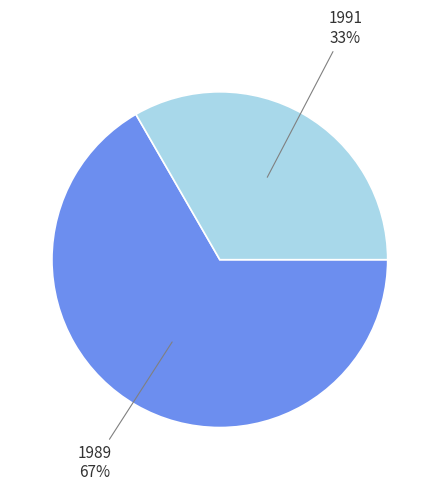

To the nearest percent, what is the average slice percentage?

50%